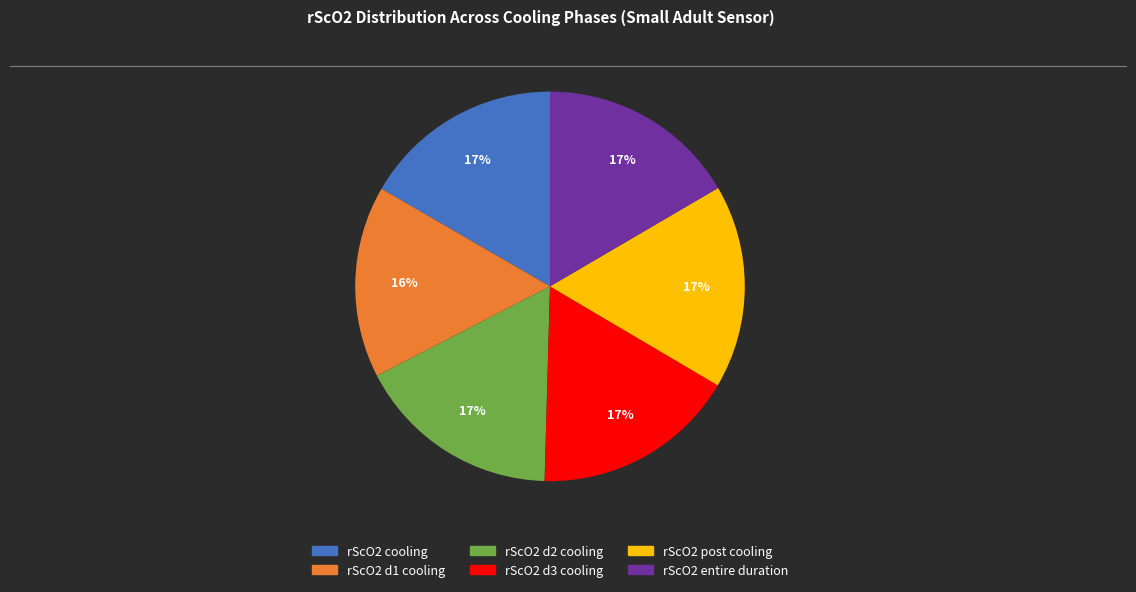

How many slices are in this pie chart?

6